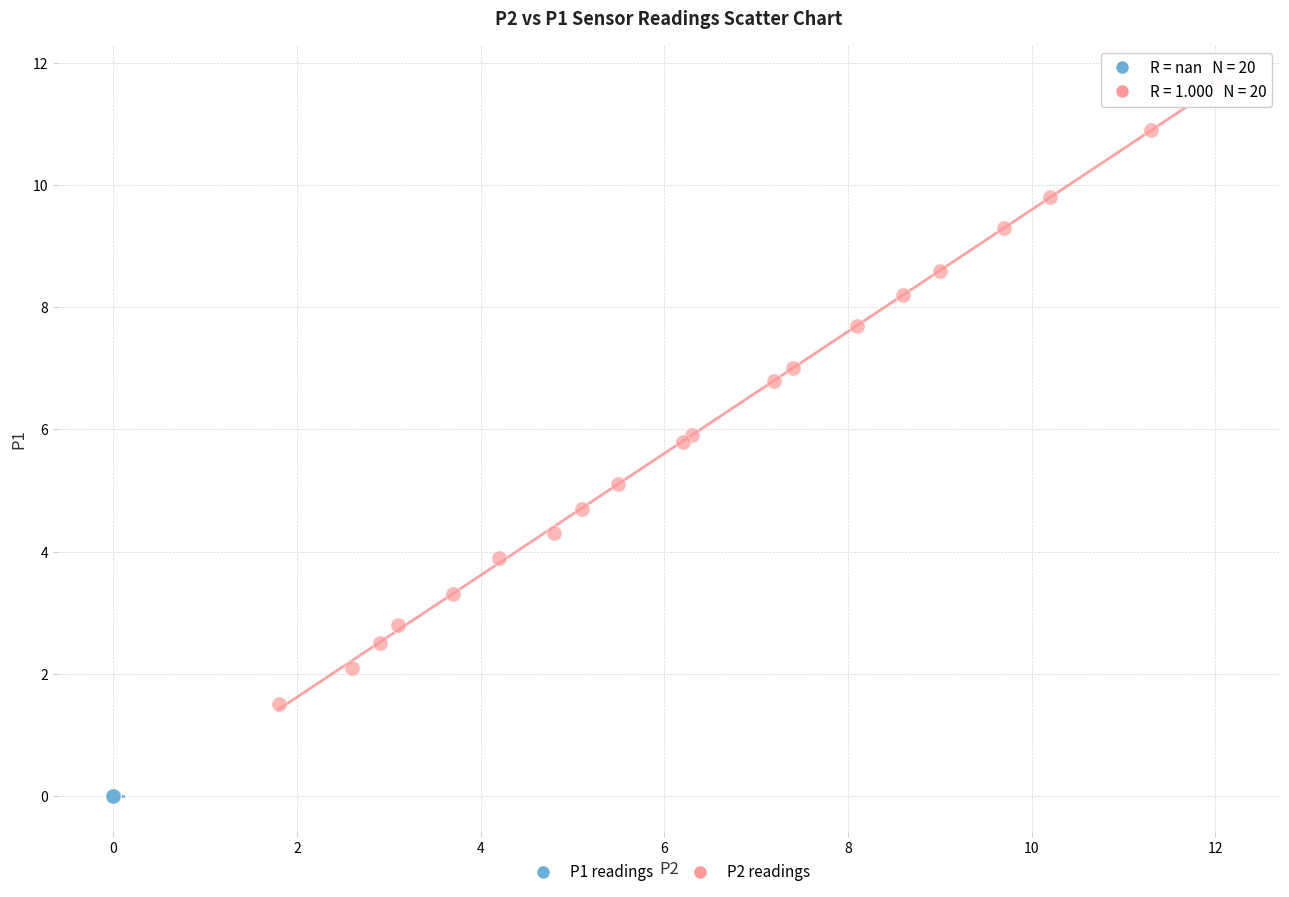

Which series contains the lowest Y value?

P1 readings